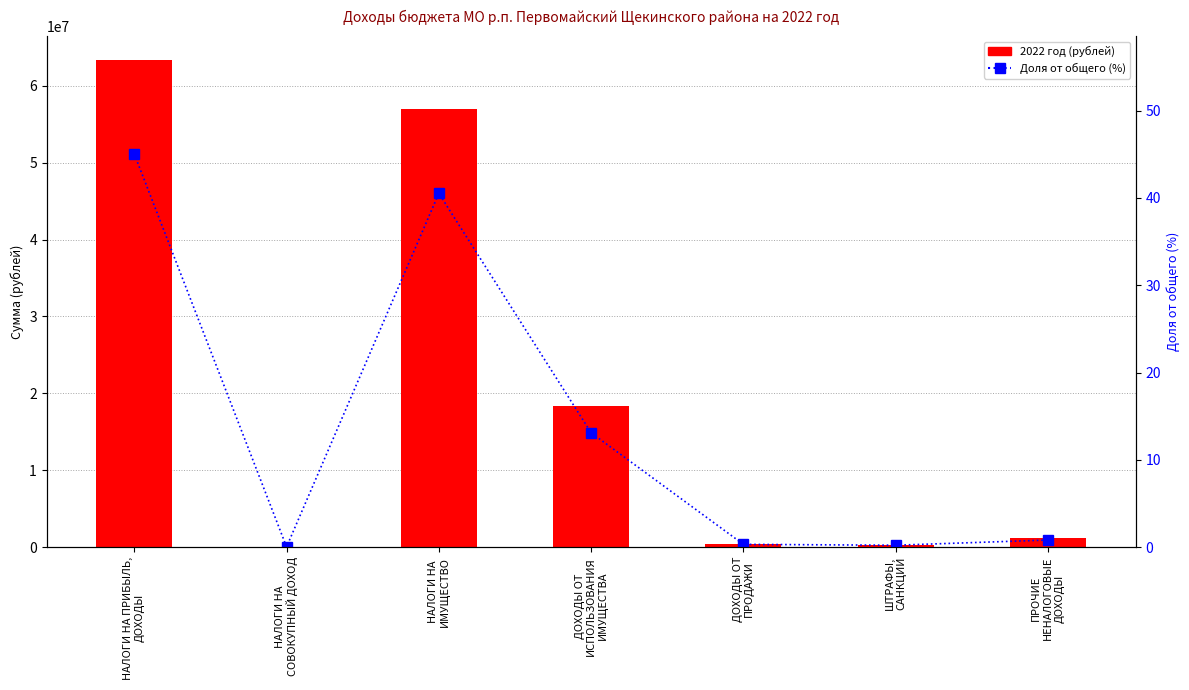

Read the 2022 год (рублей) value at ДОХОДЫ ОТ
ПРОДАЖИ.

431400.0